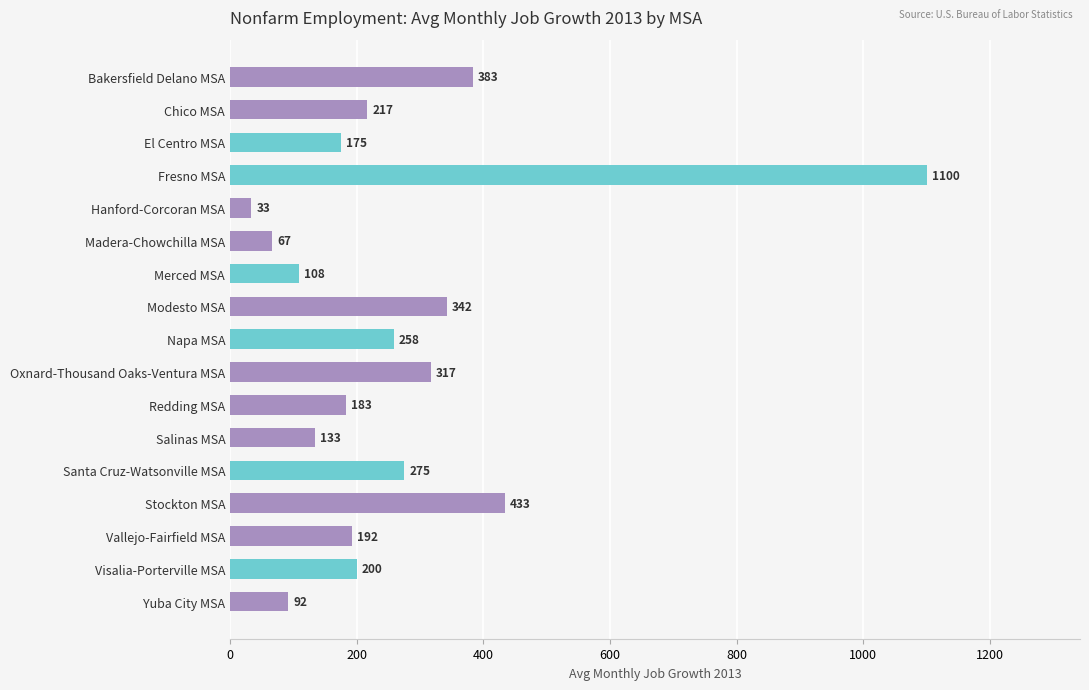

What position from the top is Madera-Chowchilla MSA?

6